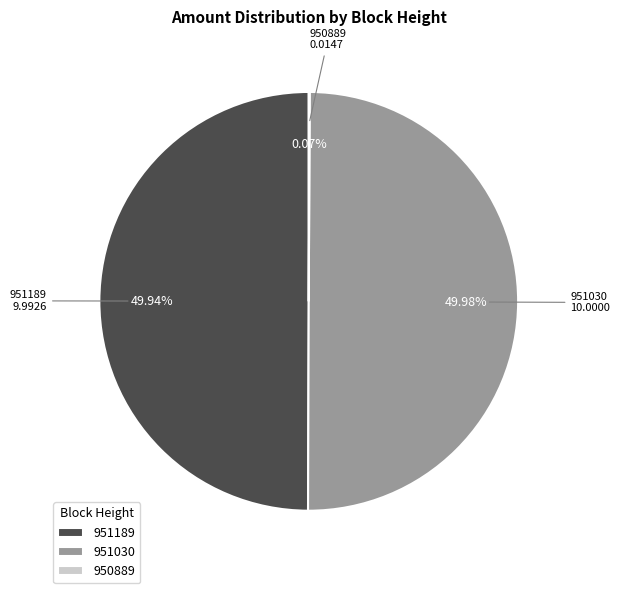

What is the ratio of the value at 951030 to the value at 951189?

1.0